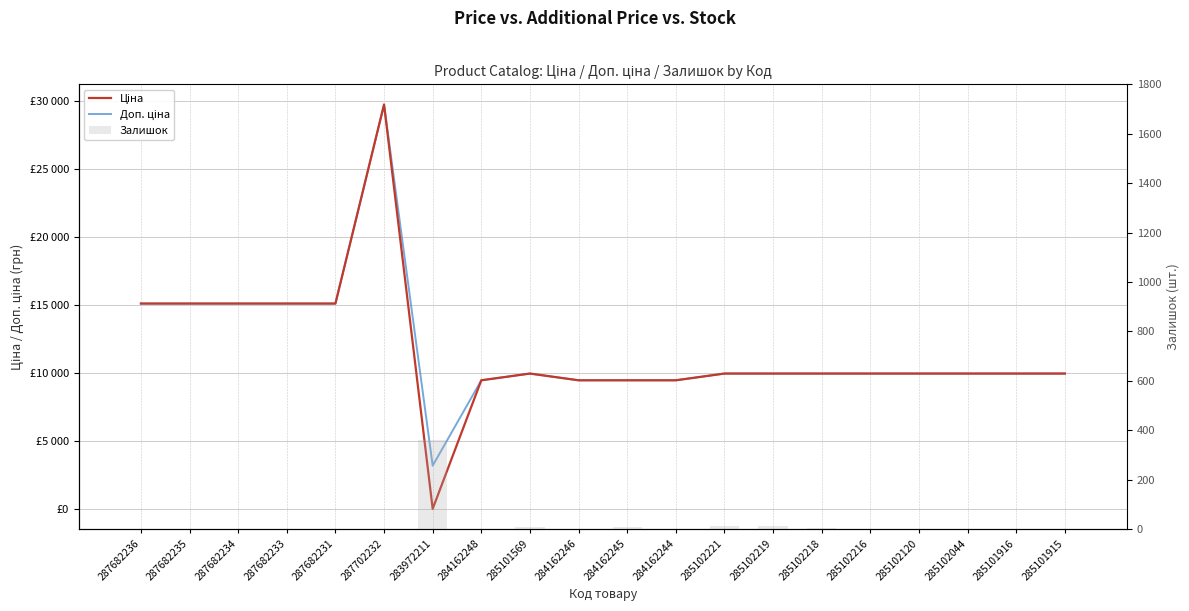

At which category is the sum across all series the highest?

287702232